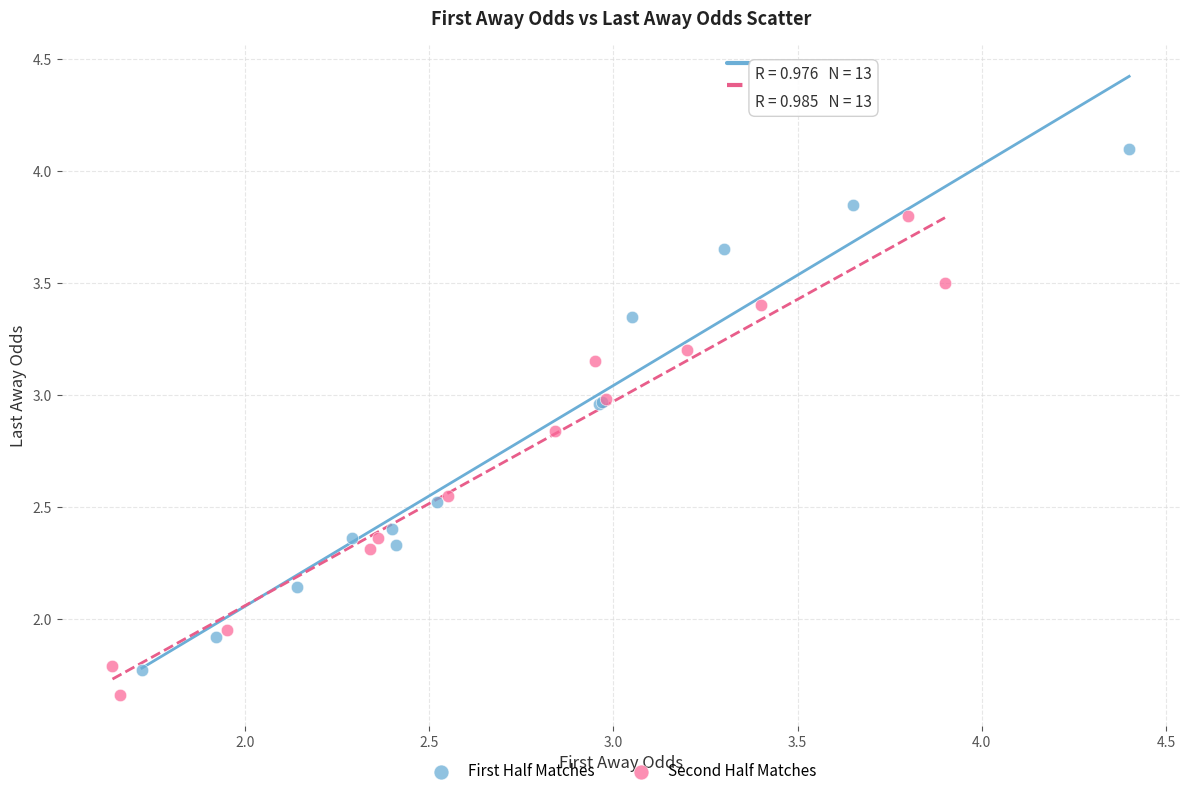

Which series reaches the maximum Y coordinate?

First Half Matches